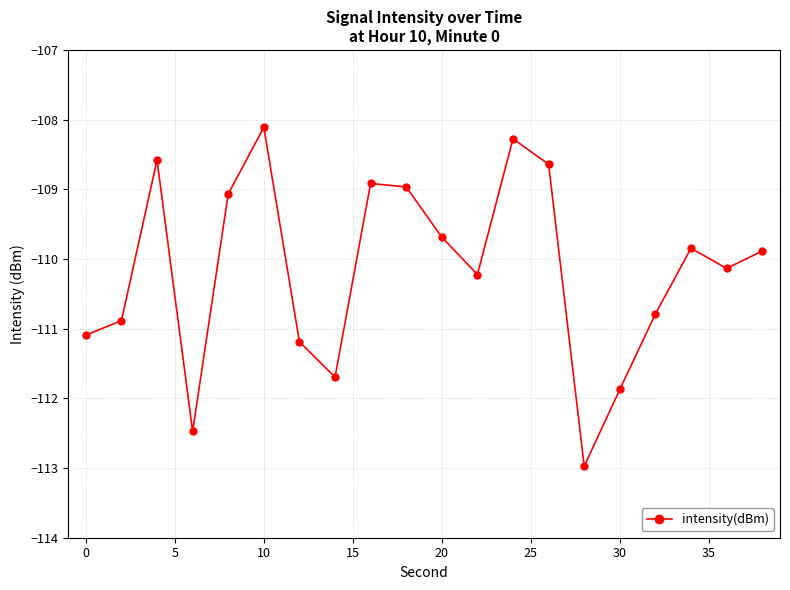

How many points are higher than both their immediate neighbors (excluding endpoints)?

5